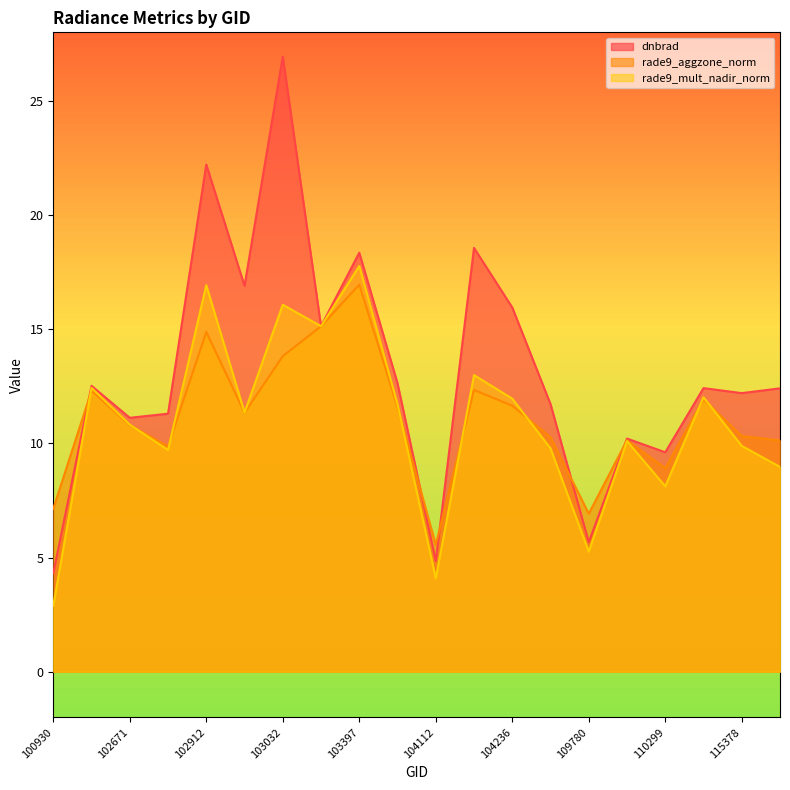

Rank the series by their maximum value, from lowest to highest.

rade9_aggzone_norm, rade9_mult_nadir_norm, dnbrad